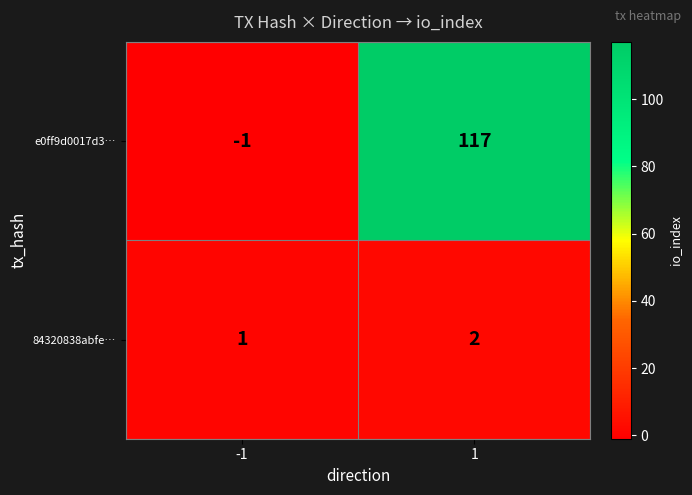

Which series has the largest total across all categories?

e0ff9d0017d3…